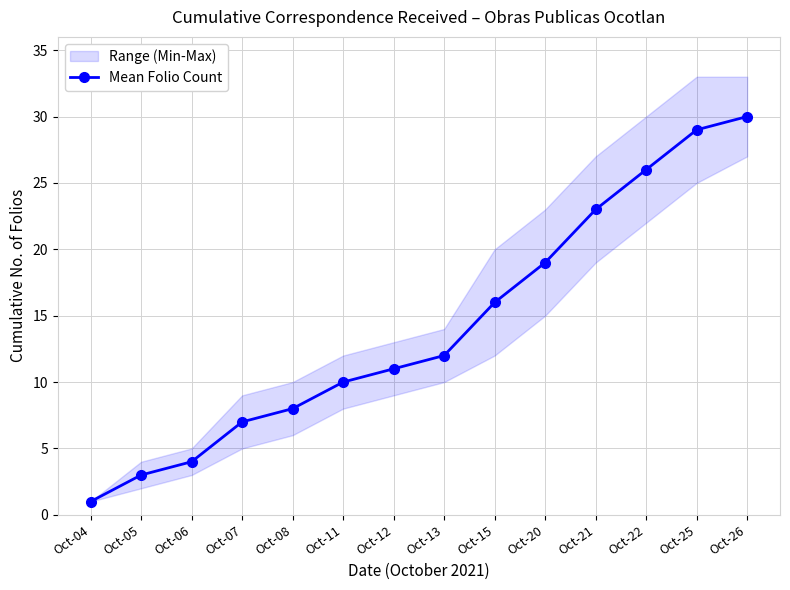

What is the minimum value shown in the chart?

1